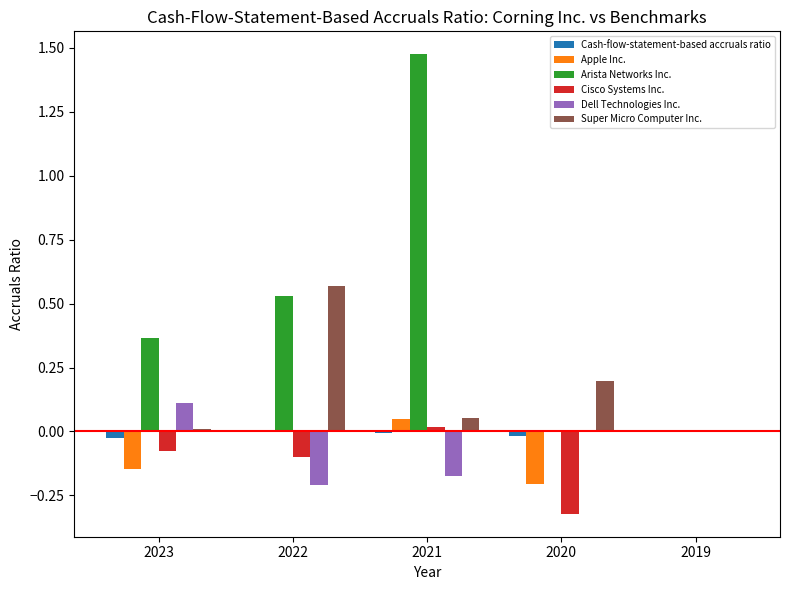

Which label corresponds to the largest value in the chart?

2021